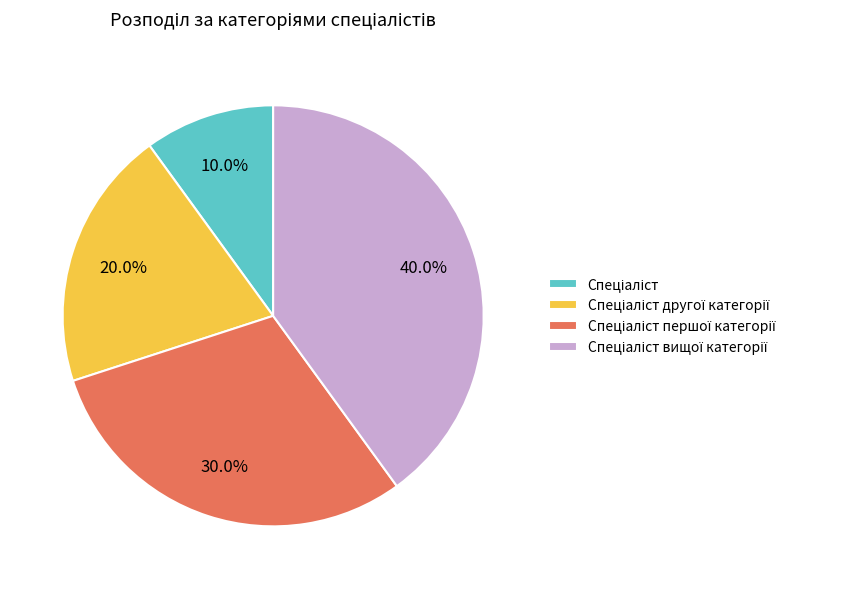

Does any single category account for the majority?

No